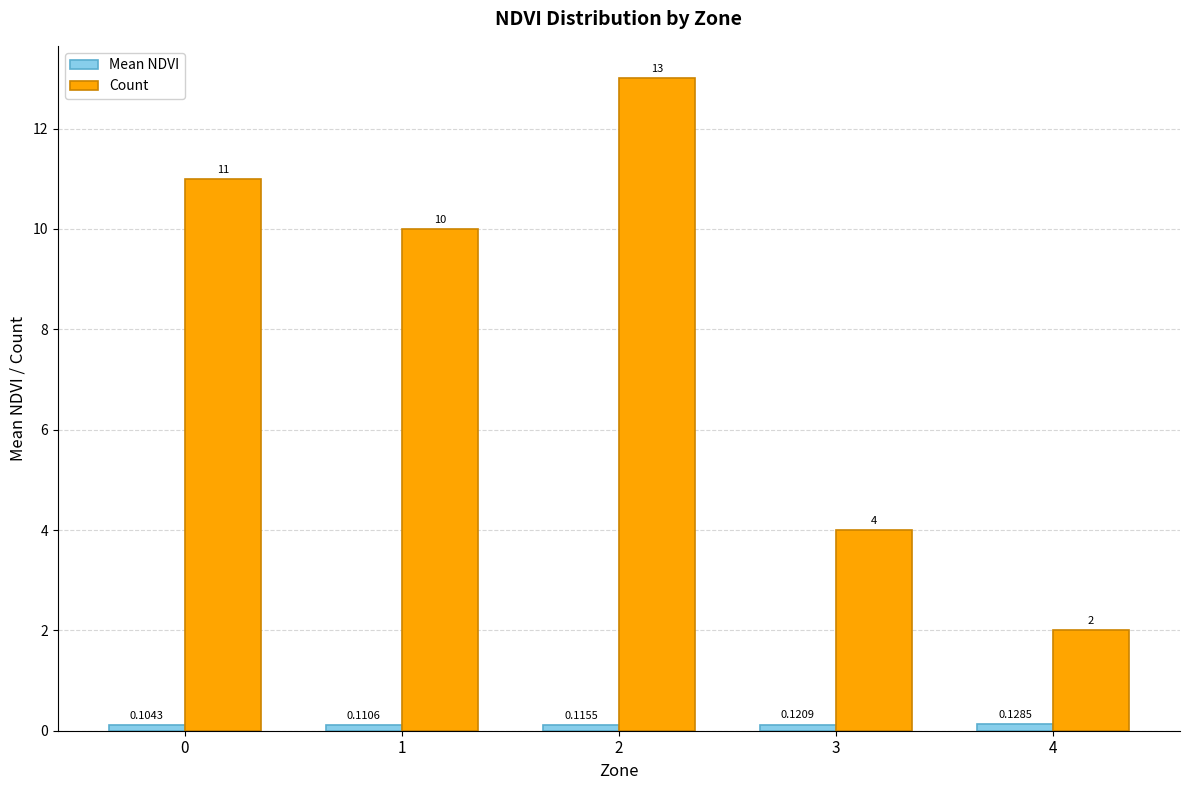

Count the number of categories in the chart.

5